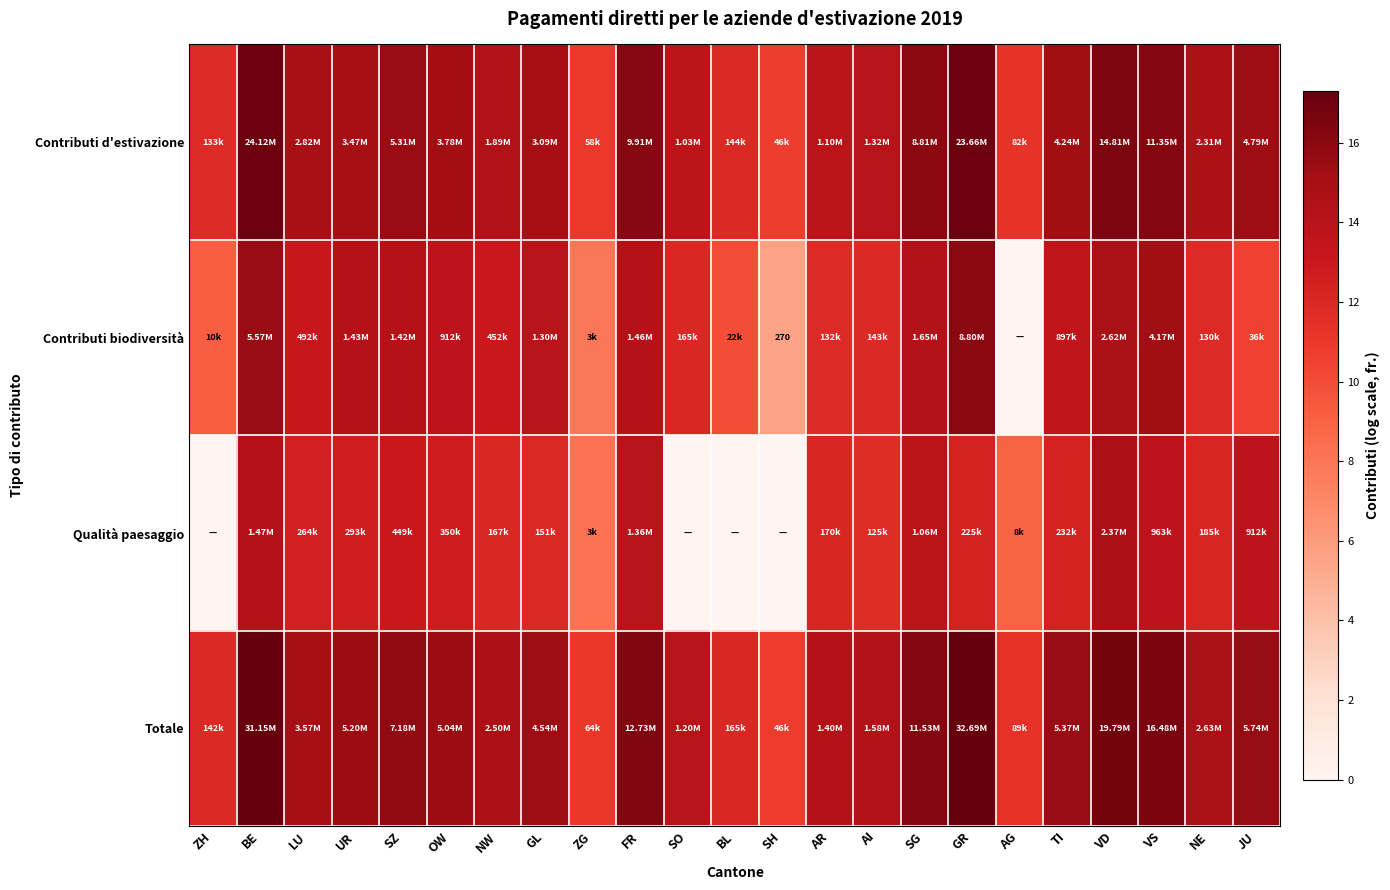

What is the difference between the maximum and minimum values in the Contributi d'estivazione series?

6.3